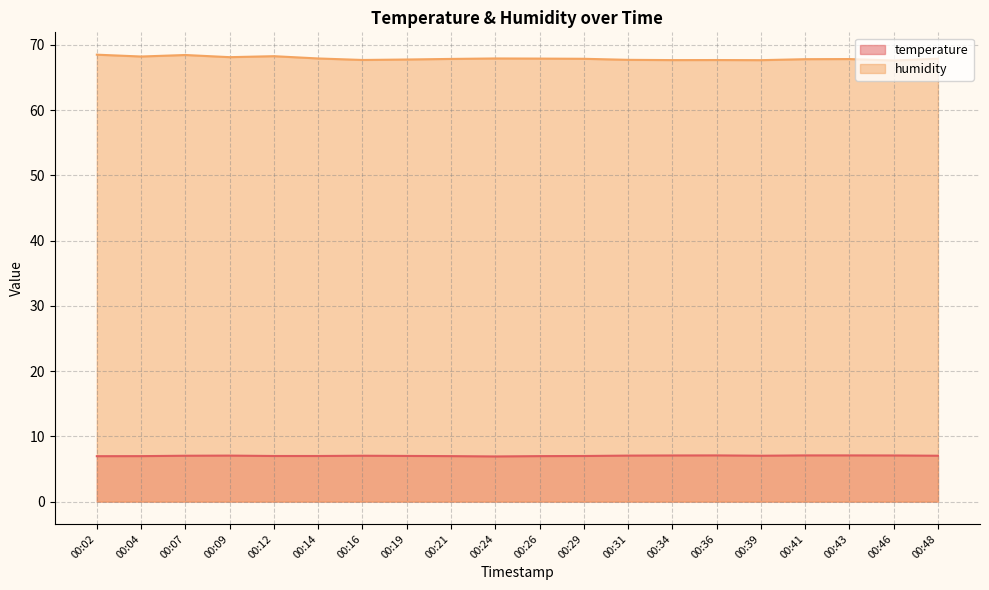

What is the sum of the temperature values at 00:14 and 00:04?

14.0